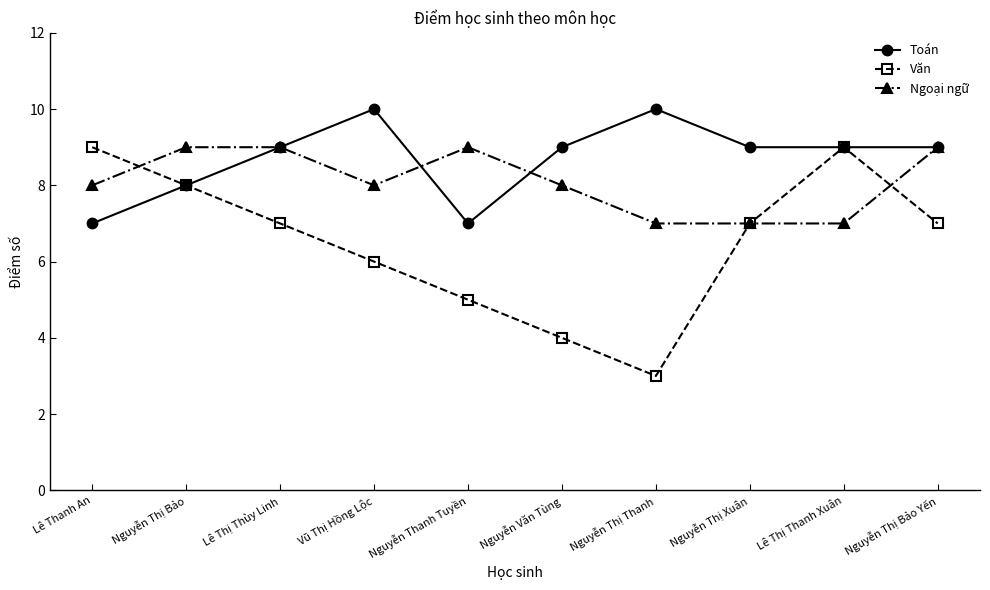

Which label corresponds to the smallest value in the chart?

Nguyễn Thị Thanh